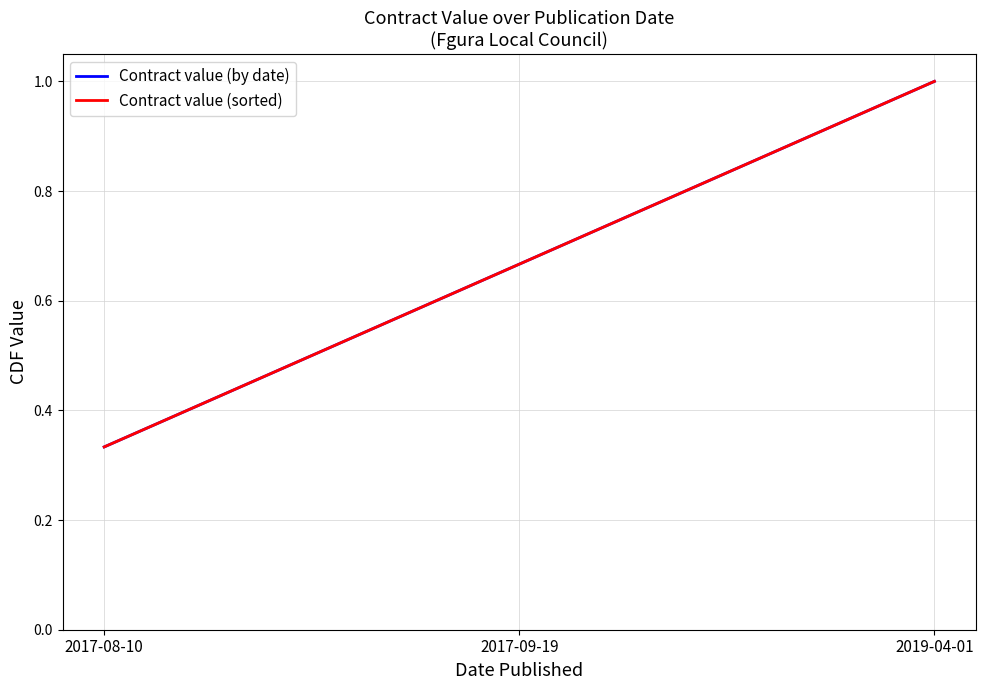

Does the chart display data point markers on the line(s)?

No